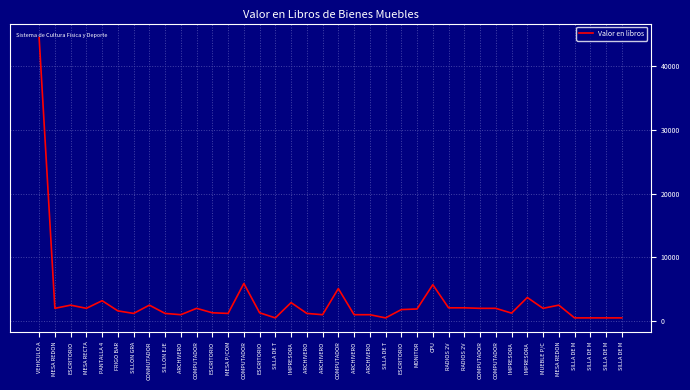

Where does the data first go above 1900?

VEHICULO A